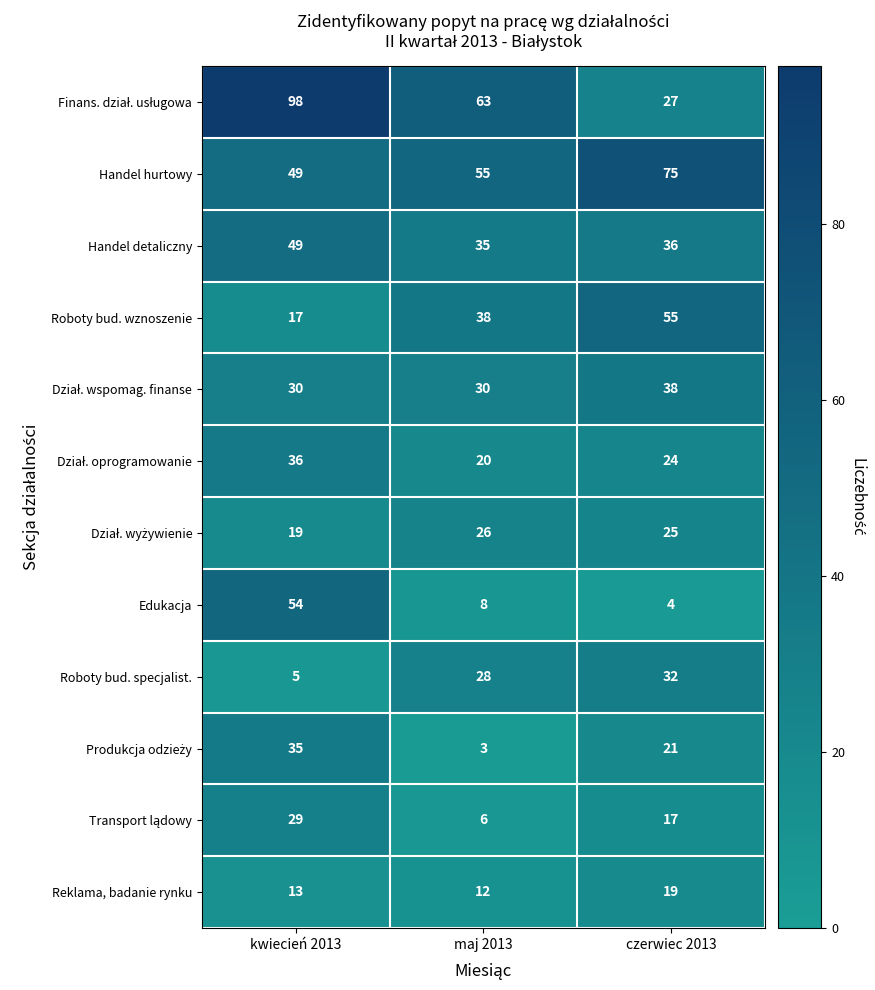

What is the difference between the Roboty bud. wznoszenie values at maj 2013 and kwiecień 2013?

21